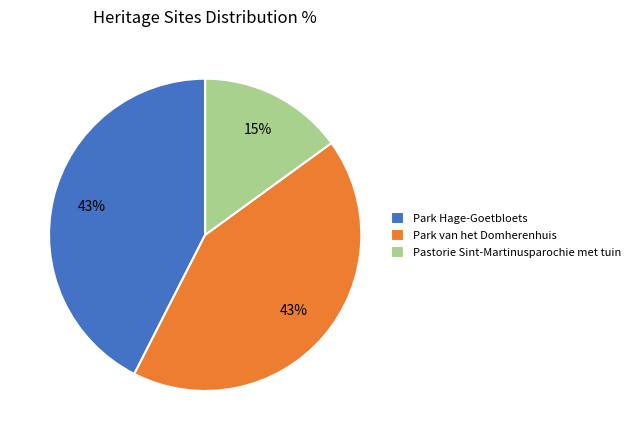

What percentage is the Park Hage-Goetbloets slice, to the nearest percent?

43%